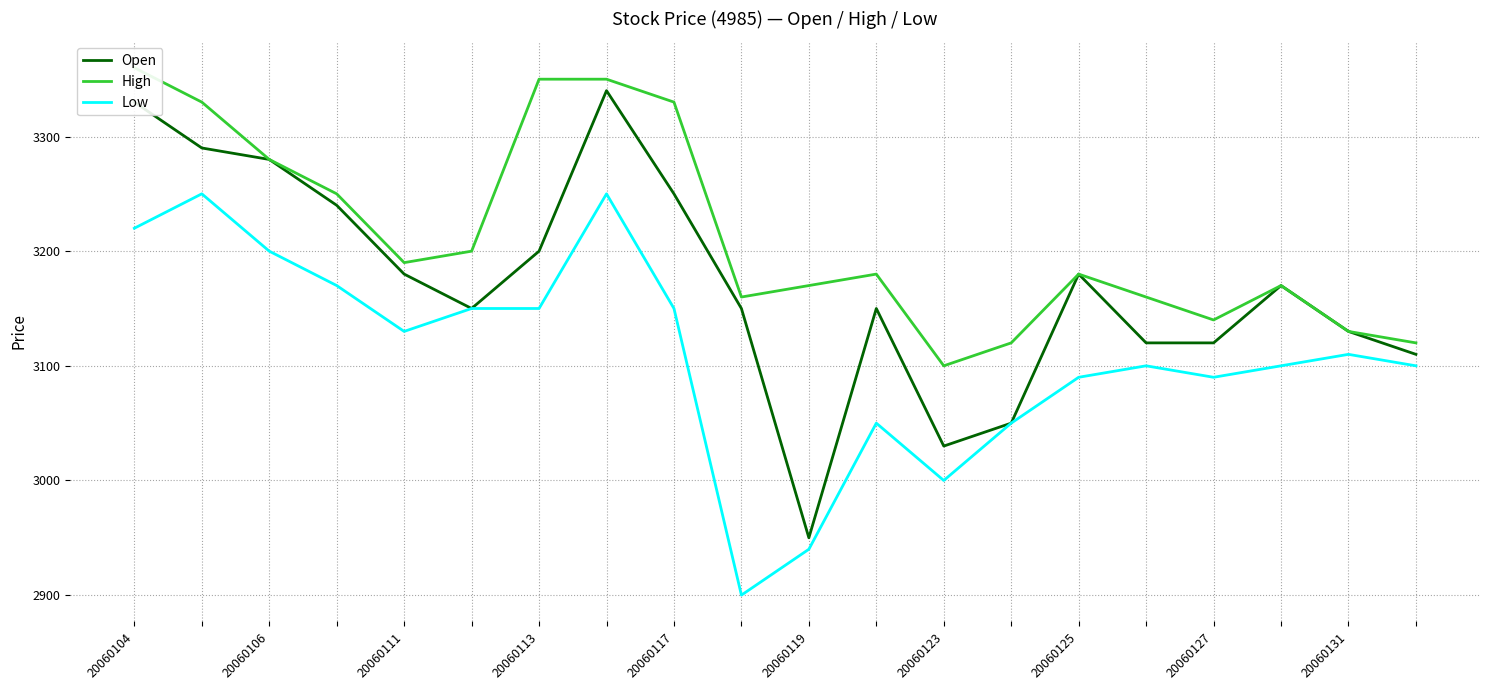

True or false: High and Low cross at least once.

False